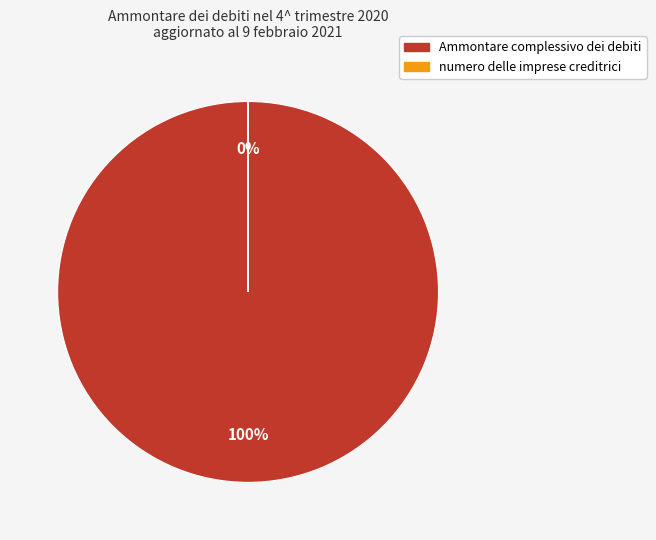

How many segments does this pie chart have?

2